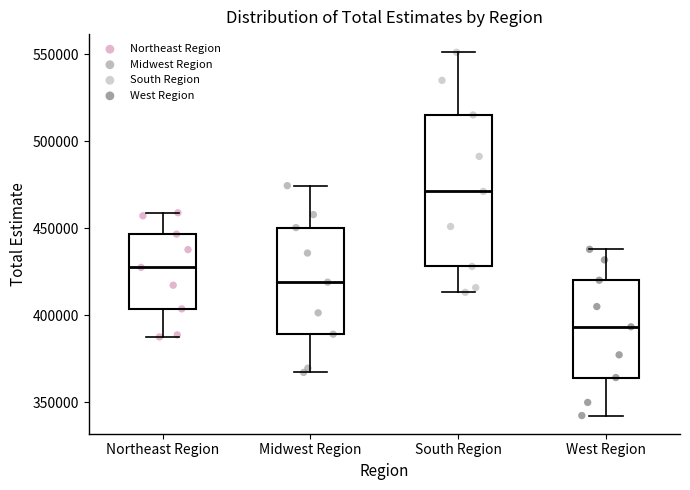

Which box has the highest median line?

South Region